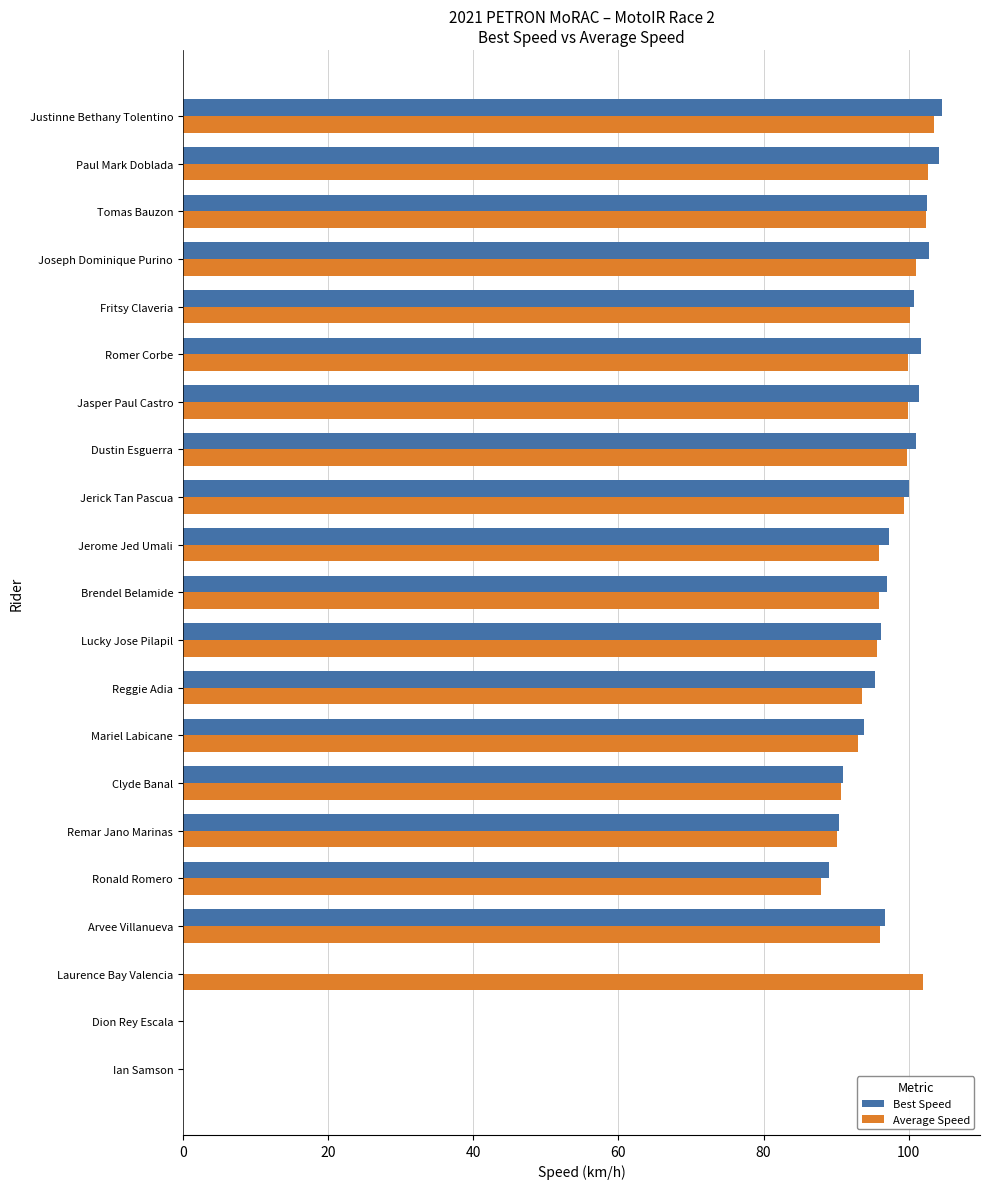

What is the total value across all series at Brendel Belamide?

192.9